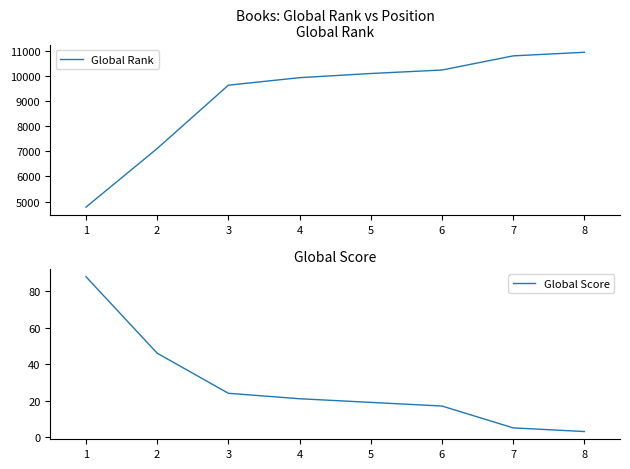

Rank the series by their average value, from lowest to highest.

Global Score, Global Rank